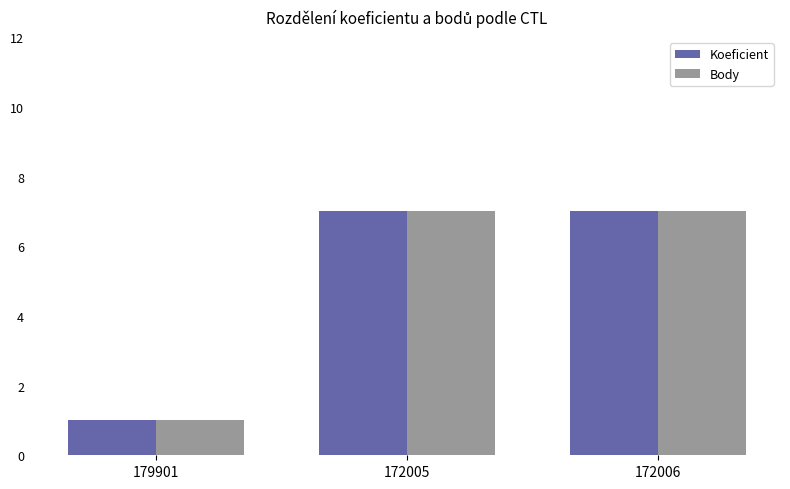

What is the smallest value displayed?

1